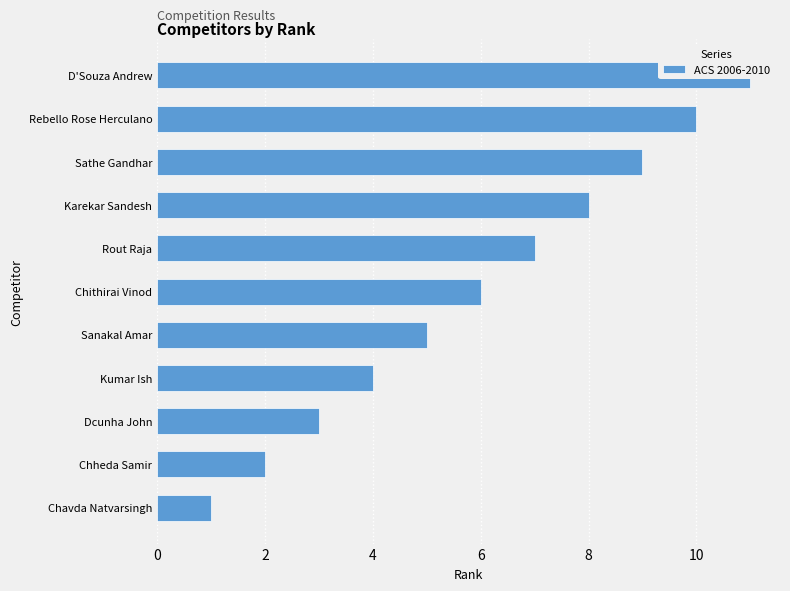

Which has a higher value, Chithirai Vinod or Dcunha John?

Chithirai Vinod